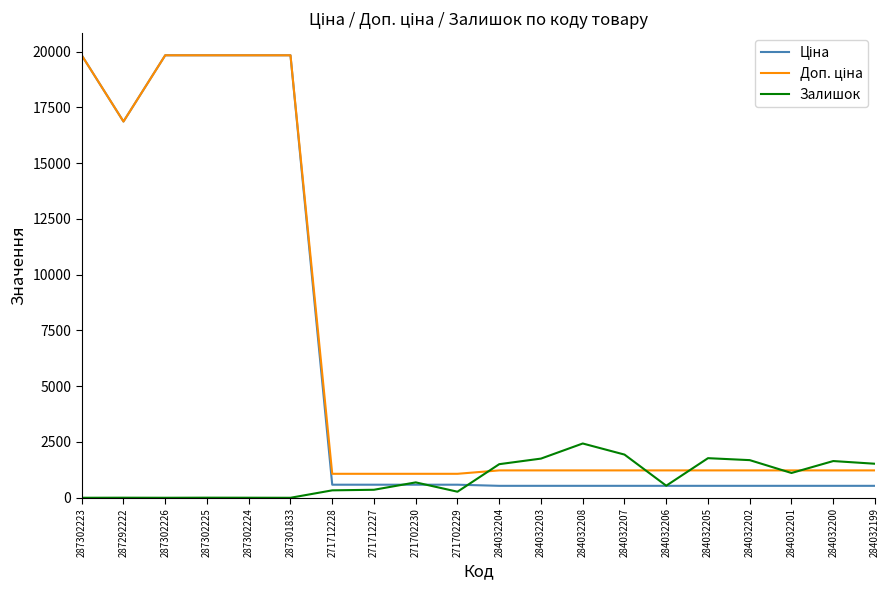

What is the total value across all series at 284032207?

3698.6